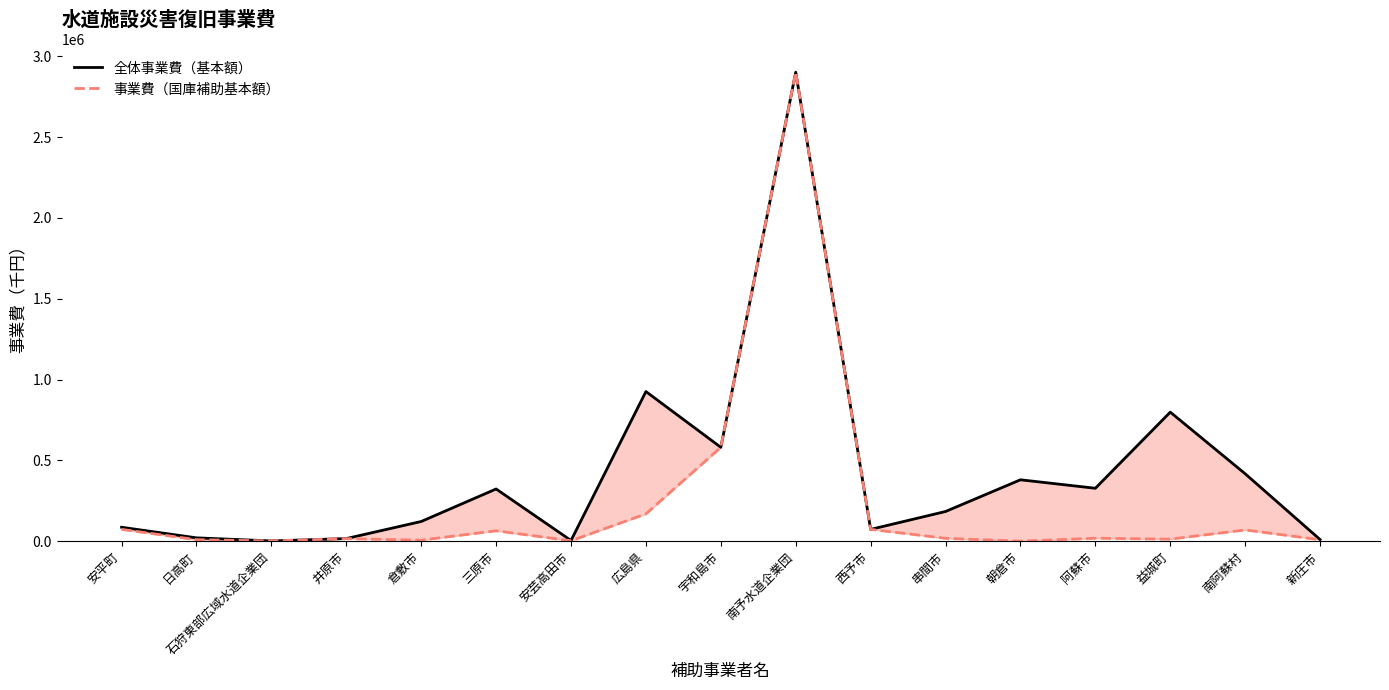

What value does the 全体事業費（基本額） series have at 広島県, to the nearest 100?

926100